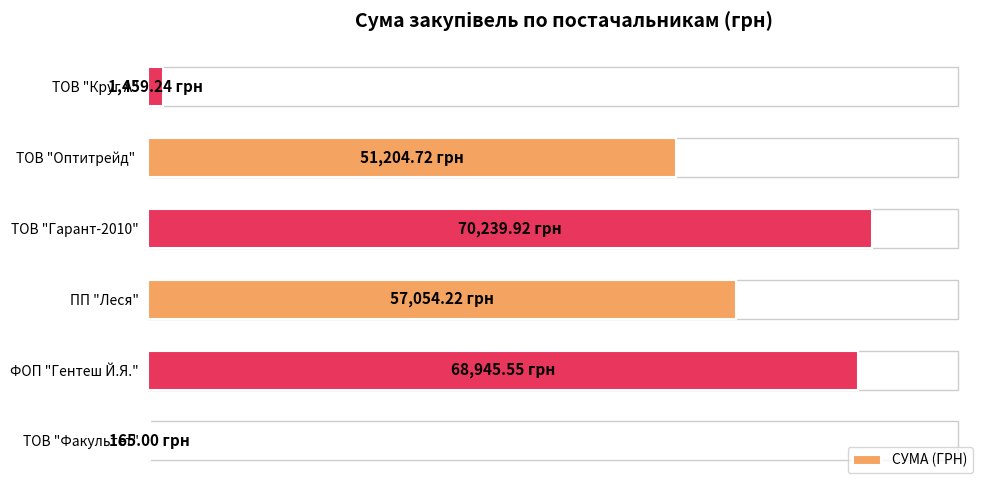

What is the difference between the maximum and minimum values?

70074.9